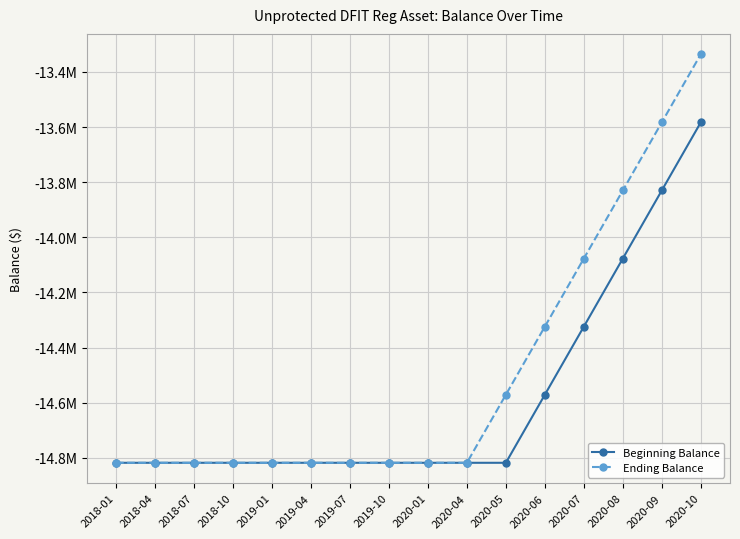

What is the total value across all series at 2020-07?

-28400879.6